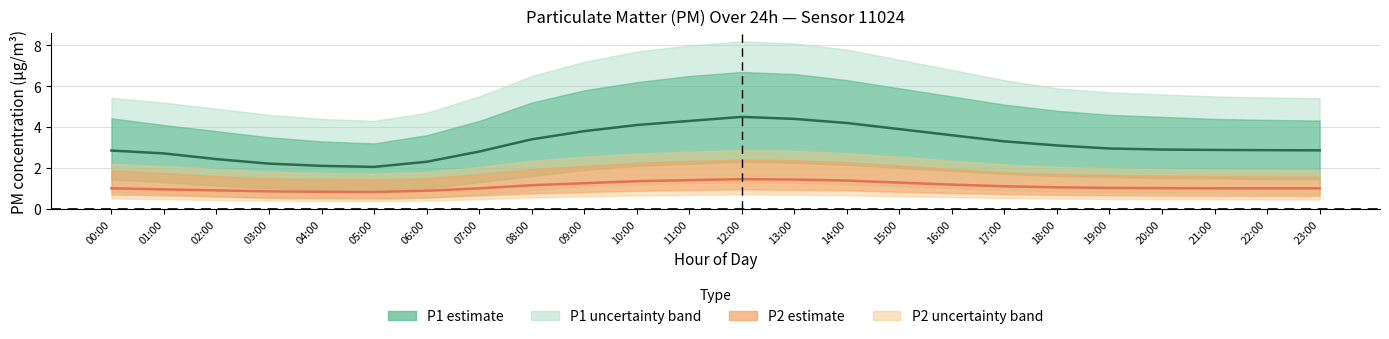

What position from the right is 03:00?

21